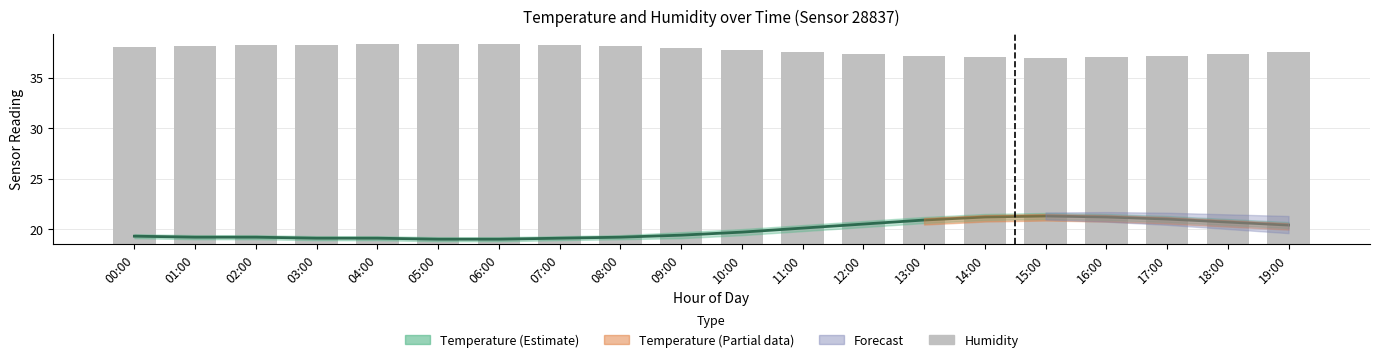

What is the sum of the temperature values at 06:00 and 17:00?

40.0